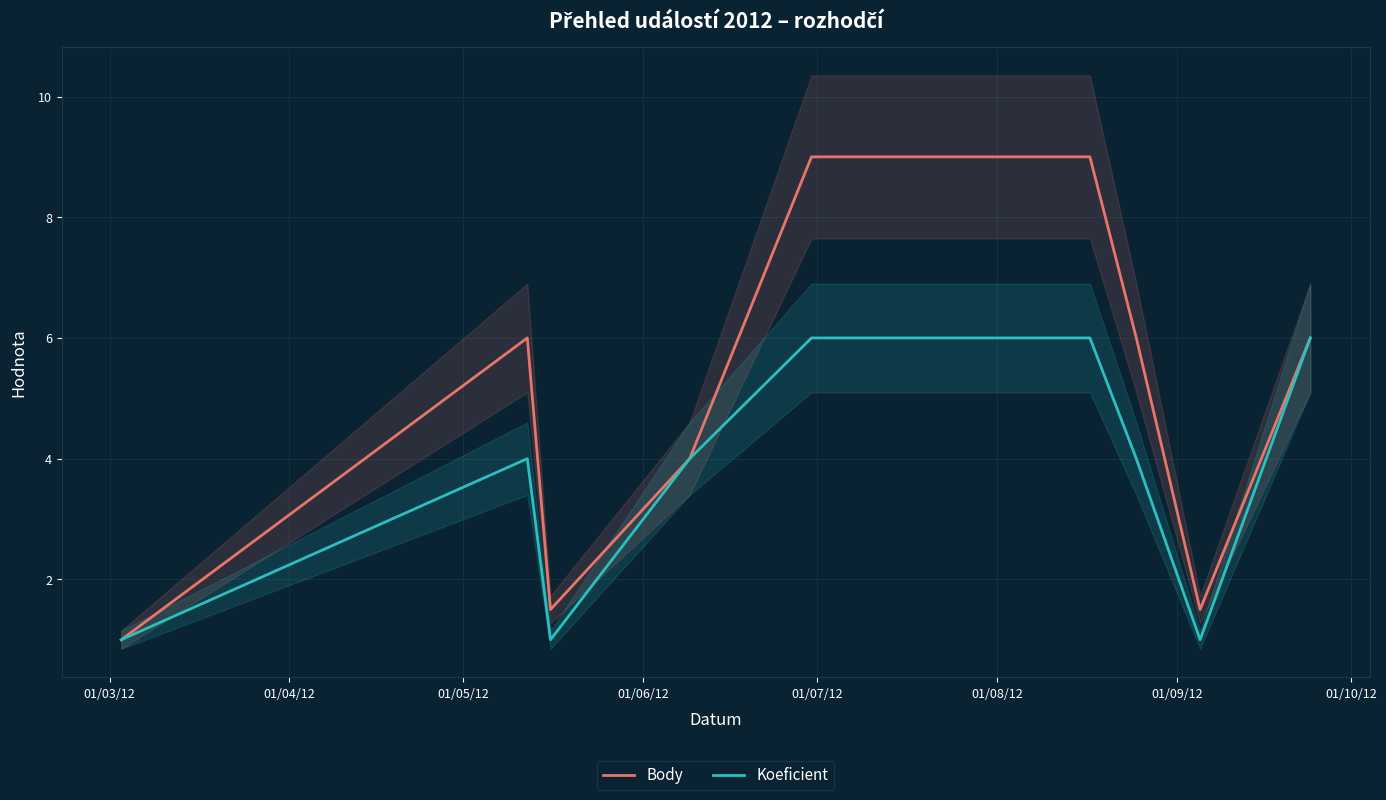

In Koeficient, how many points are higher than both neighbors (excluding endpoints)?

1